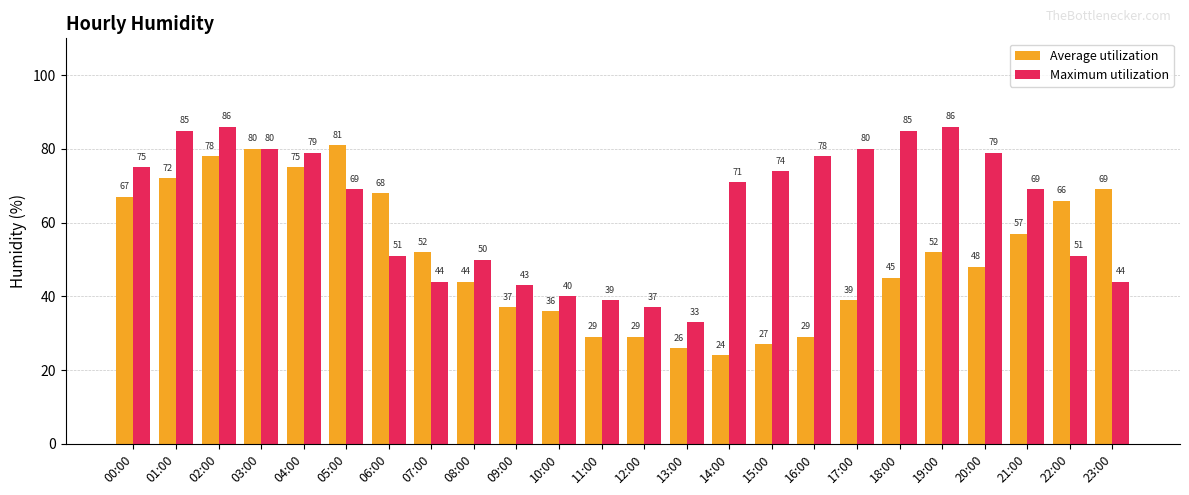

How many distinct data groups are displayed?

2